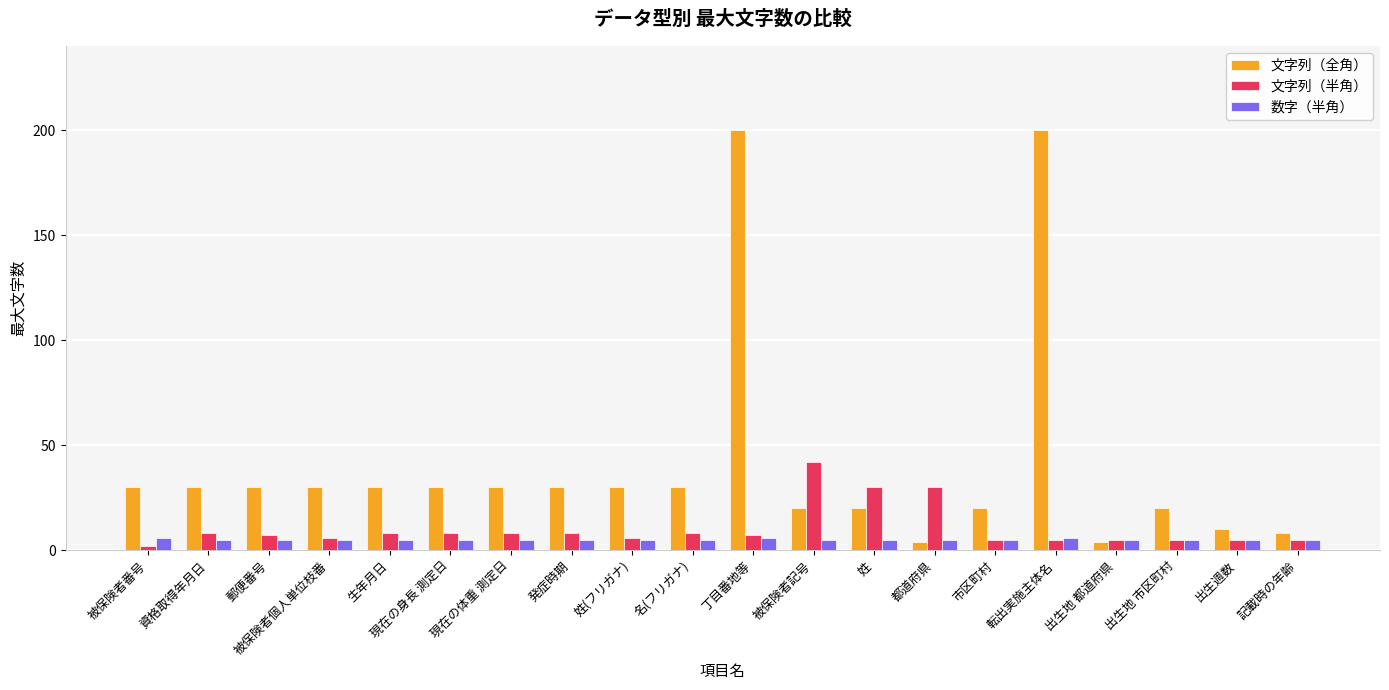

True or false: 文字列（全角） has a value of 30 at 資格取得年月日.

True